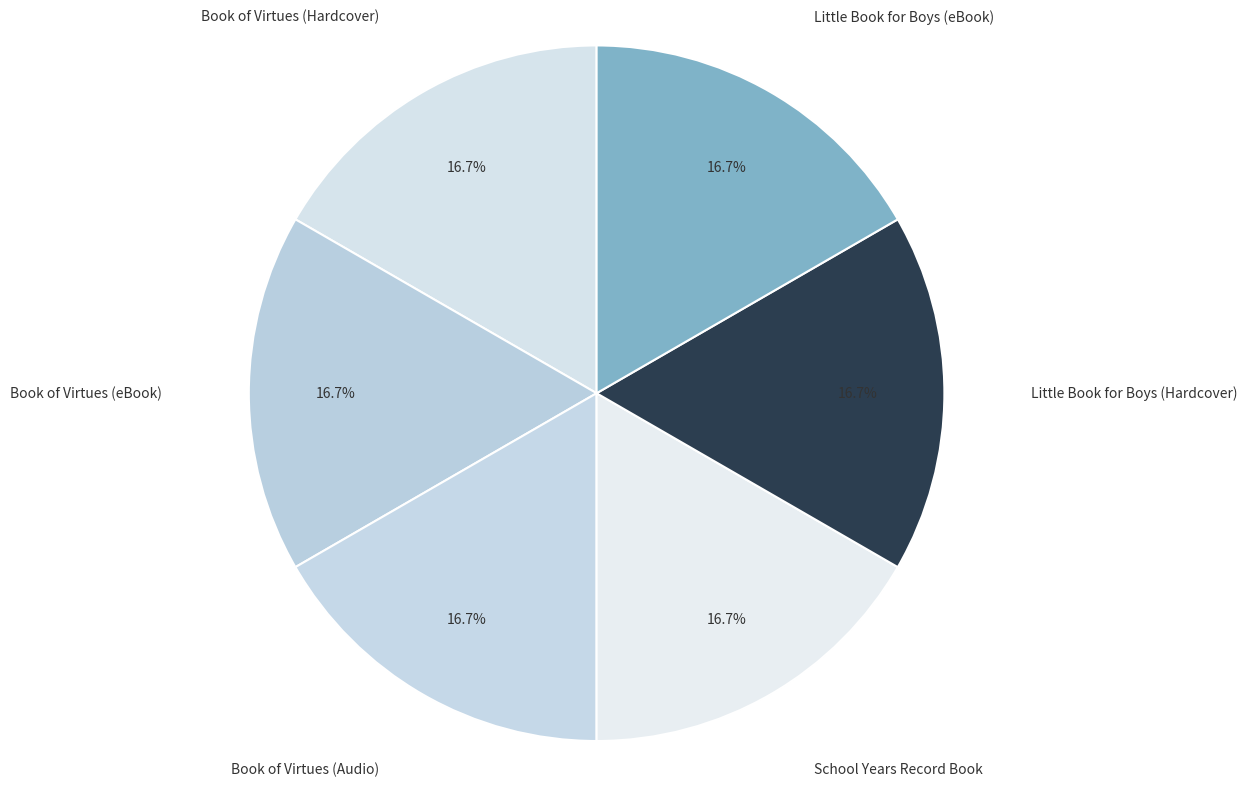

Is School Years Record Book the majority of the pie?

No